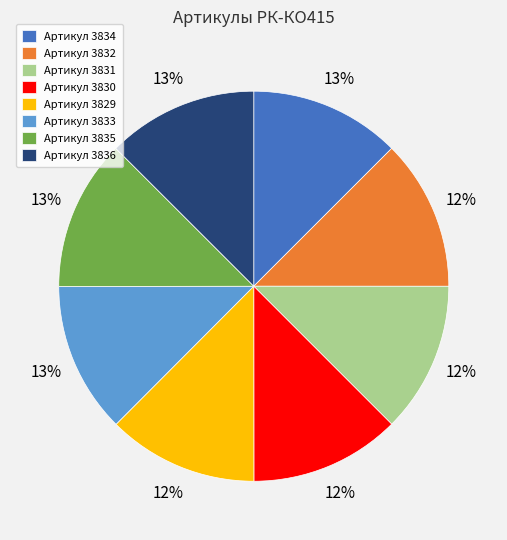

To the nearest percent, what portion does Артикул 3831 represent?

12%